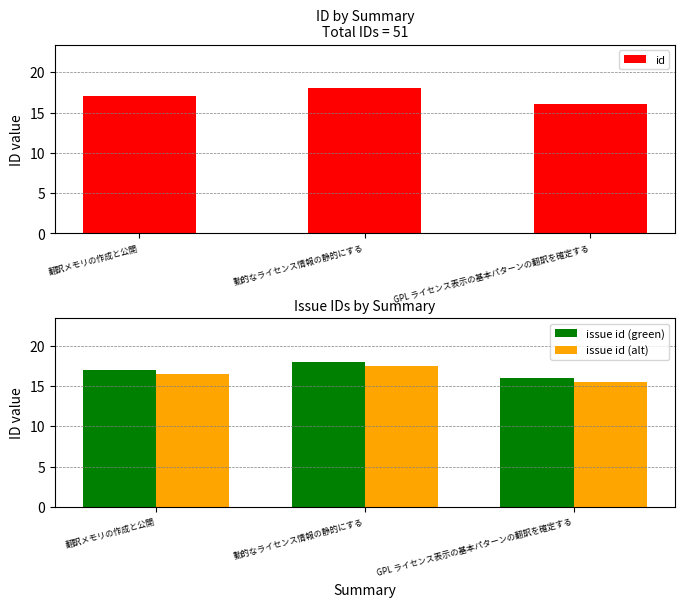

What position from the right is 動的なライセンス情報の静的にする?

2